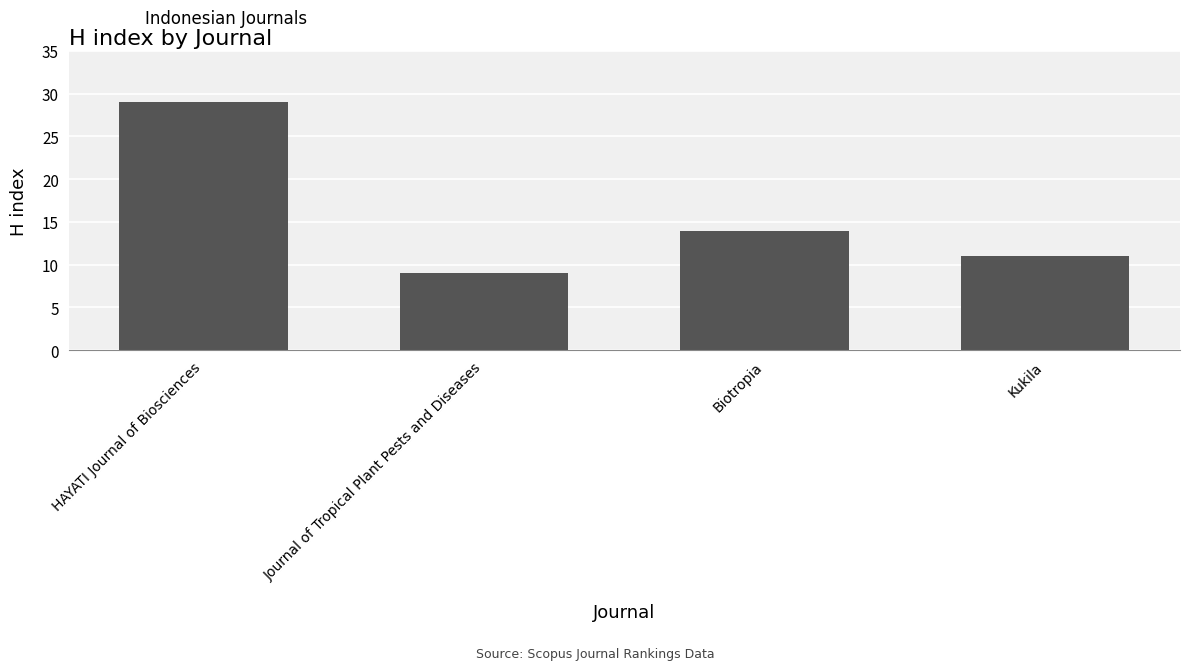

What value does the data have at Biotropia, to the nearest 5?

15